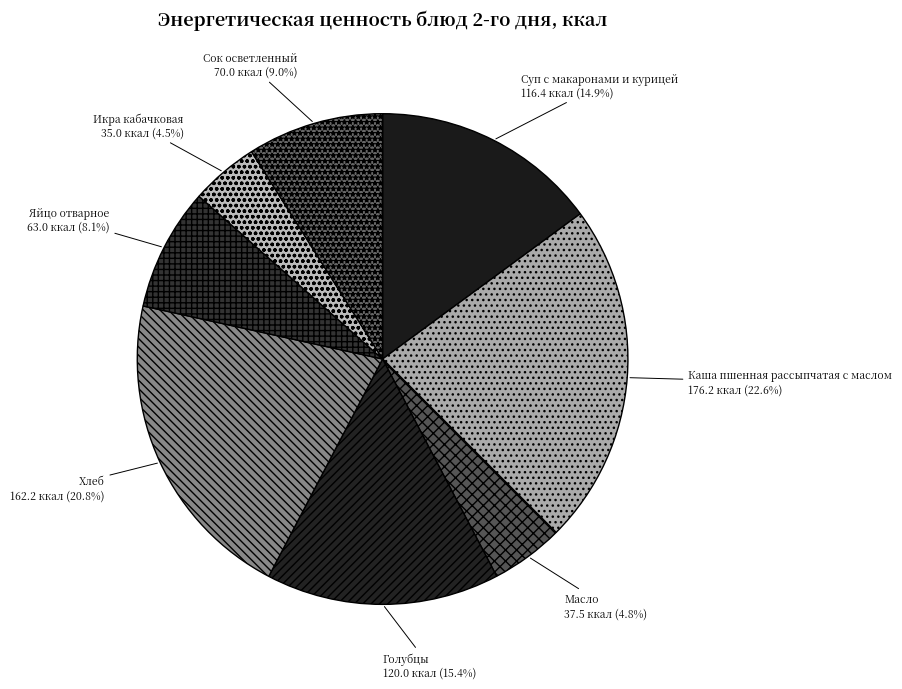

Is Голубцы the majority of the pie?

No